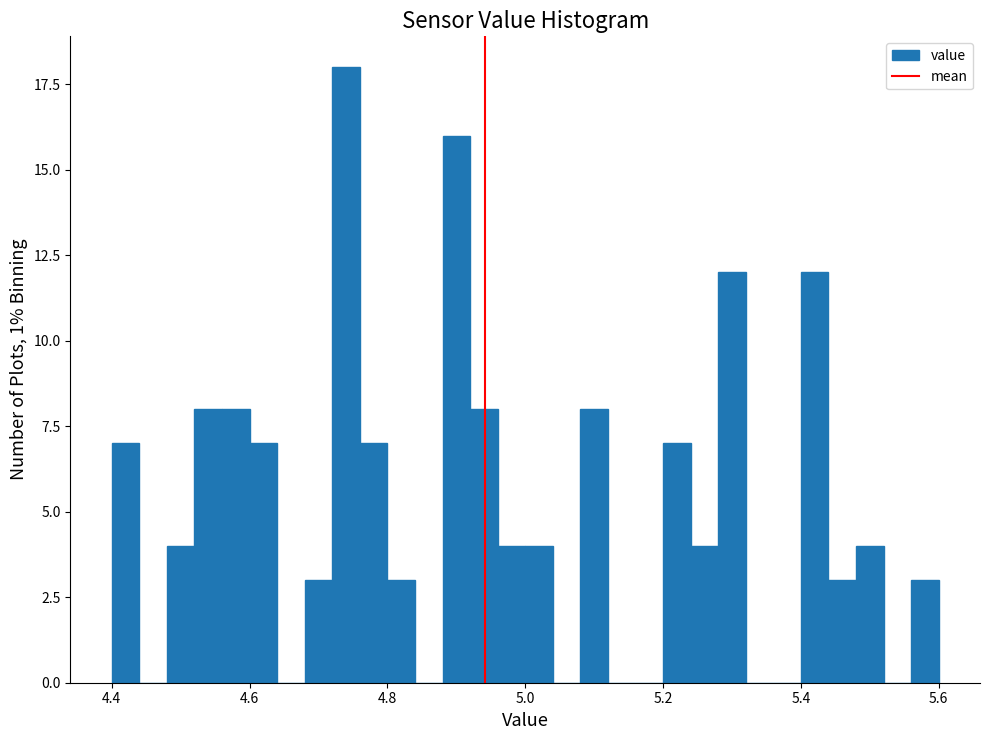

Around what value on the x-axis is the tallest bar? Give the approximate position of its centre, as read against the axis.

4.74